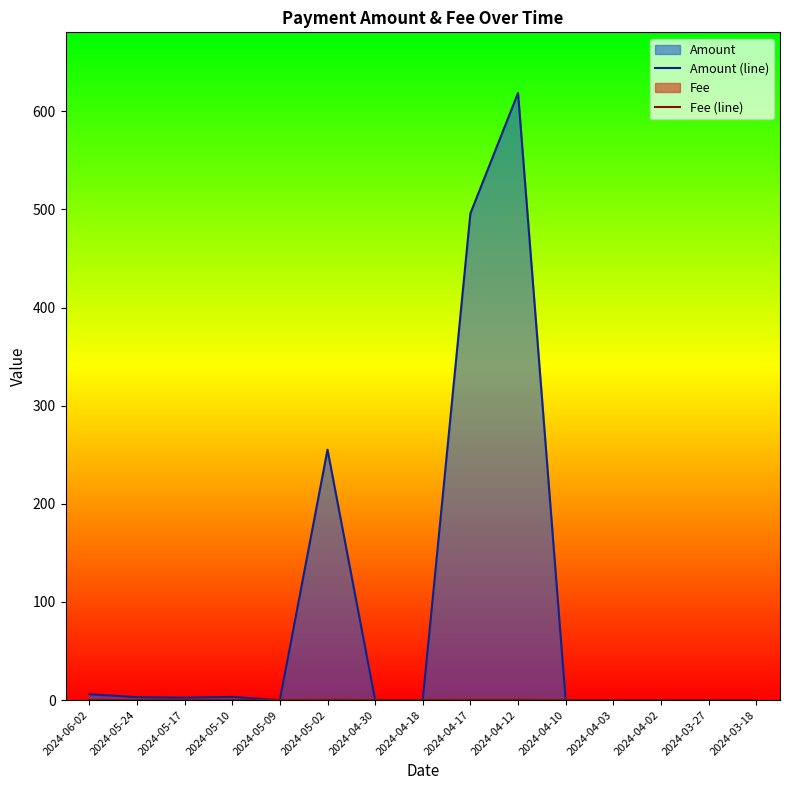

Rank the series at 2024-03-27 from highest to lowest value.

Amount (line), Fee (line)